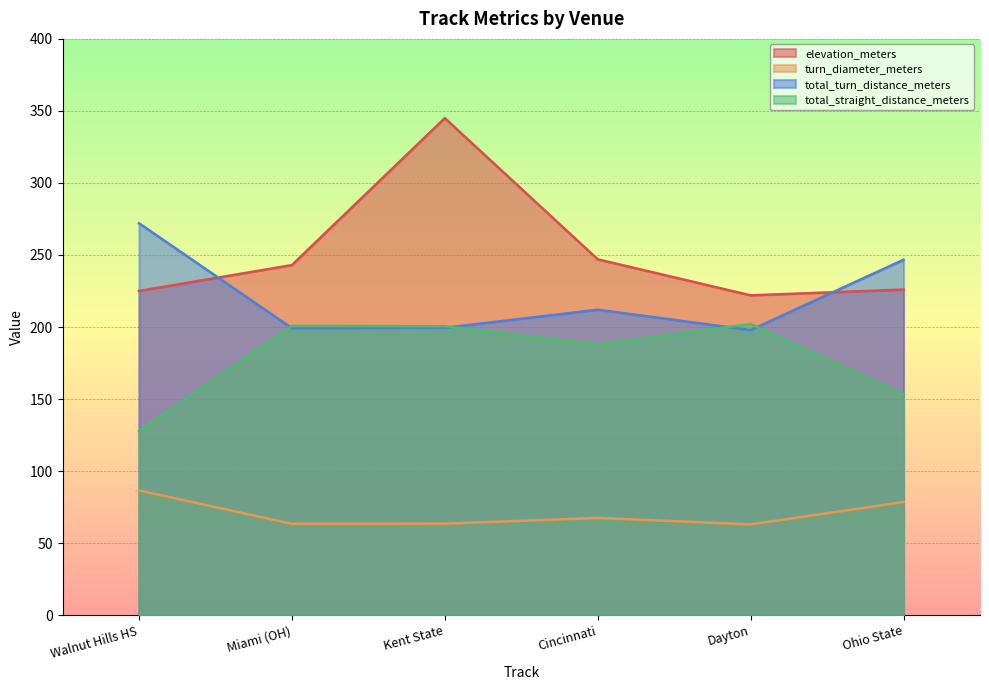

What is the average value of the total_turn_distance_meters series?

221.2